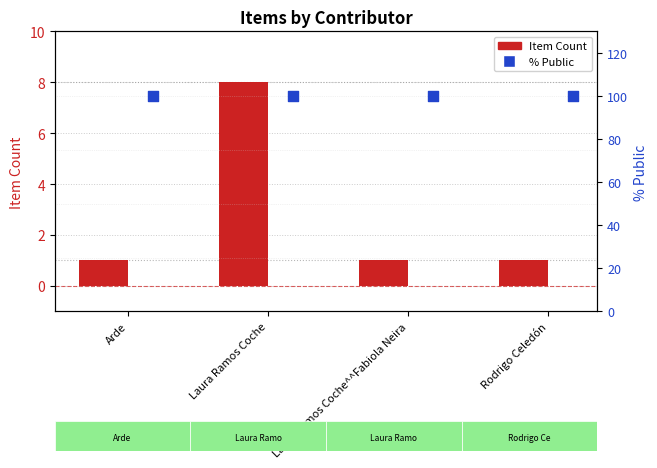

Which series reaches the maximum Y coordinate?

% Public